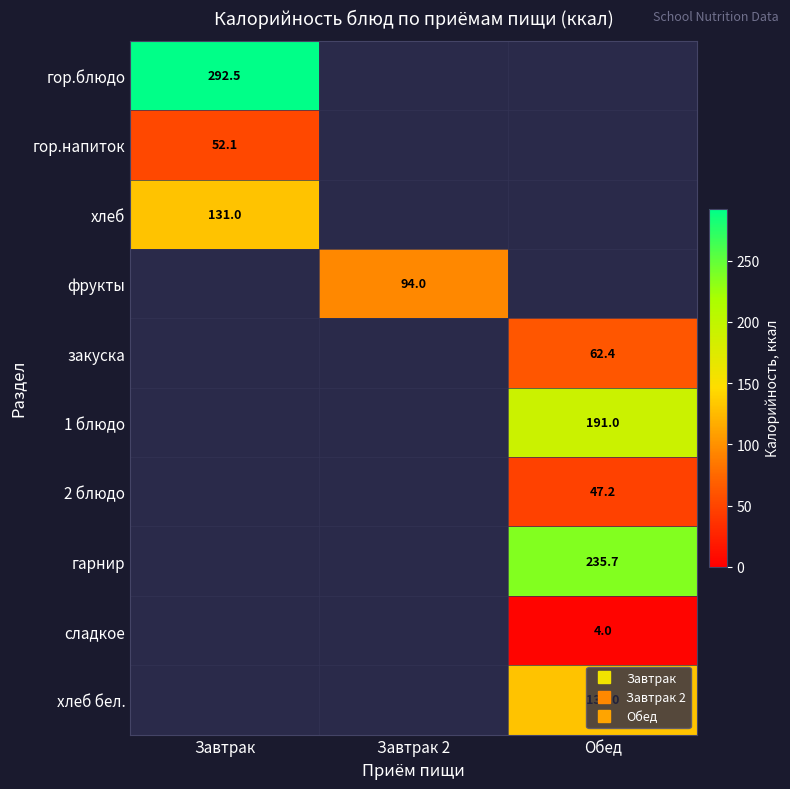

Rank the categories by гор.напиток value from lowest to highest.

Завтрак, Завтрак 2, Обед